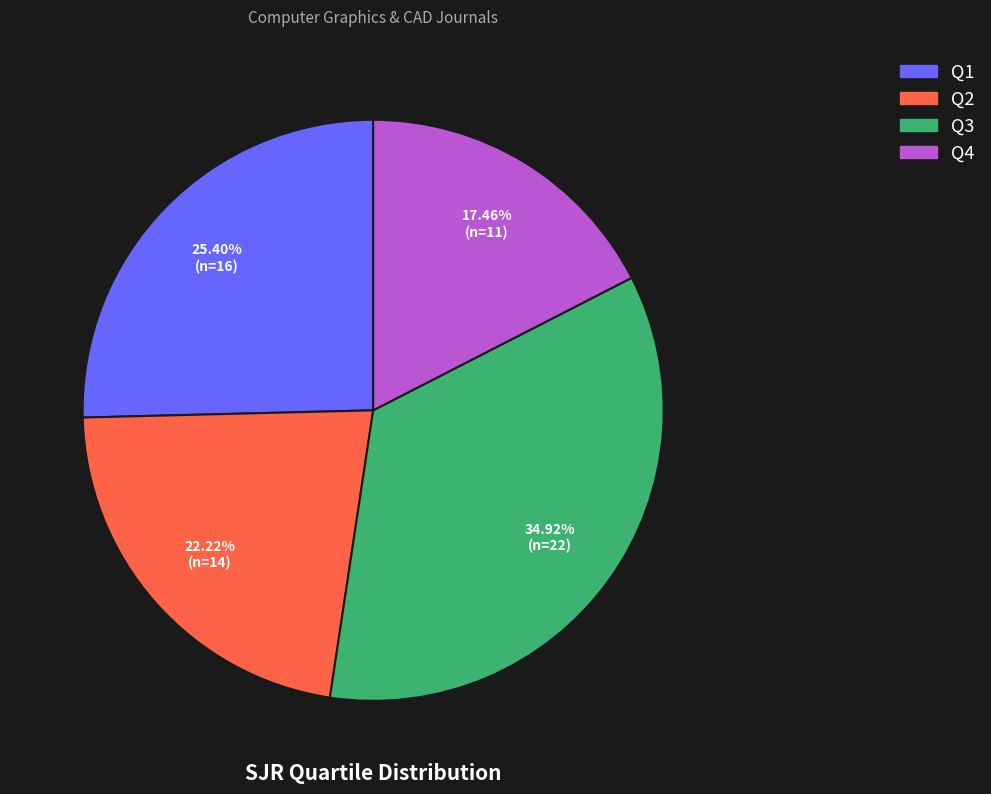

Between Q2 and Q1, which is larger?

Q1